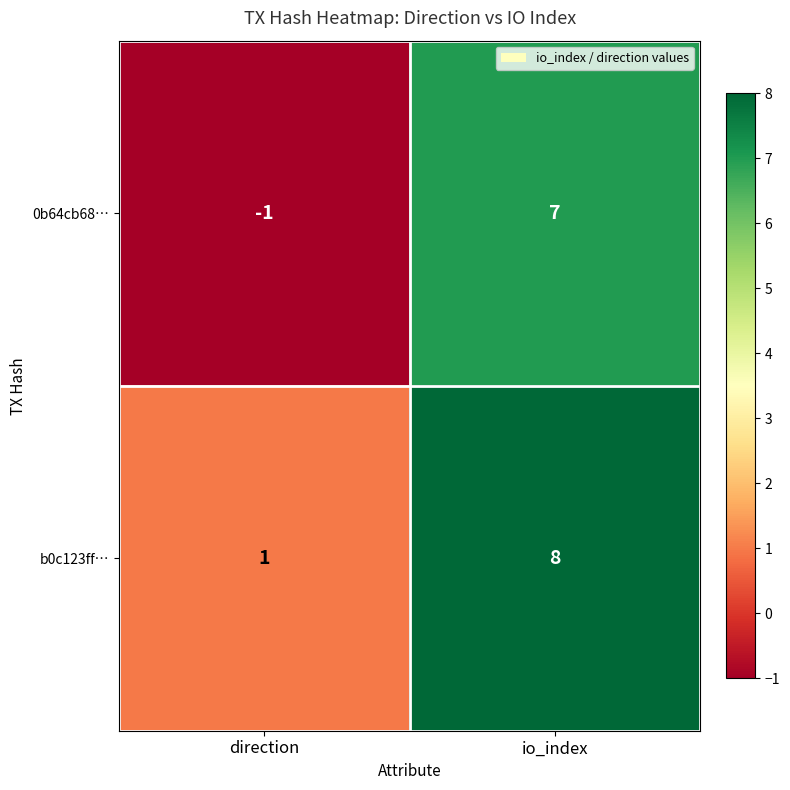

What is the sum of the 0b64cb68… values at direction and io_index?

6